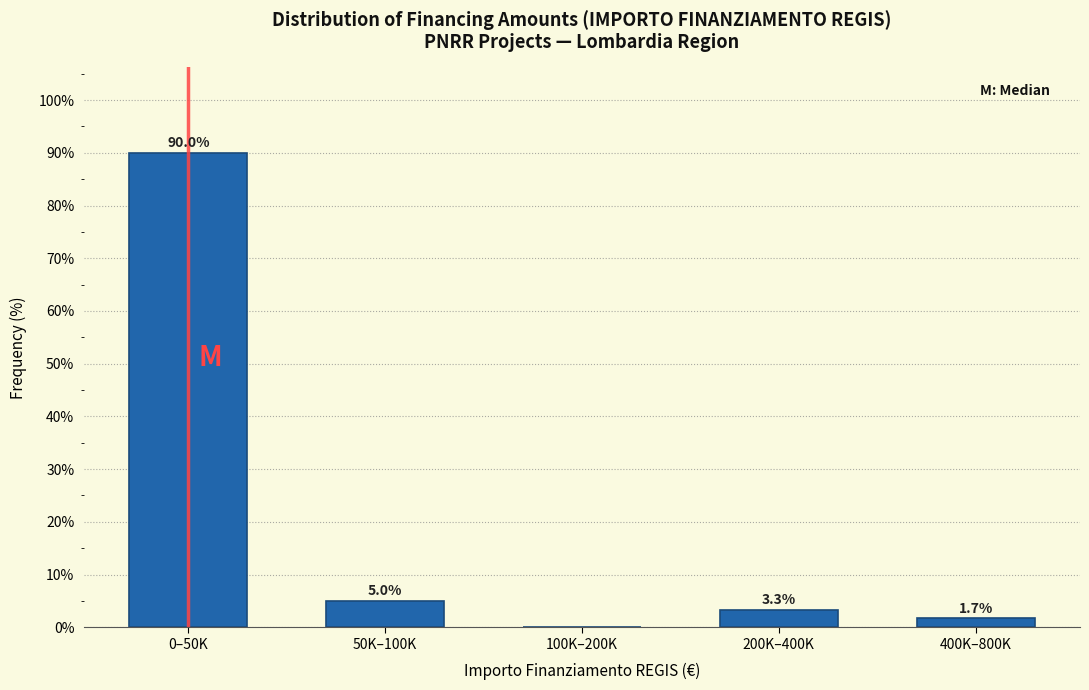

Reading left to right, list all the values displayed in this chart.

0–50K=90.0	50K–100K=5.0	100K–200K=0.0	200K–400K=3.3	400K–800K=1.7